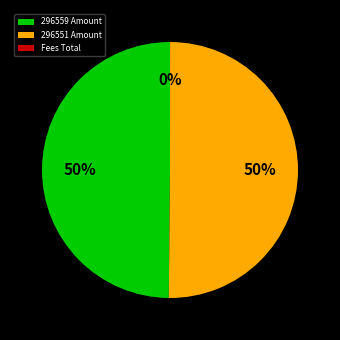

The 296559 Amount slice represents 44% of the pie. True or false?

False